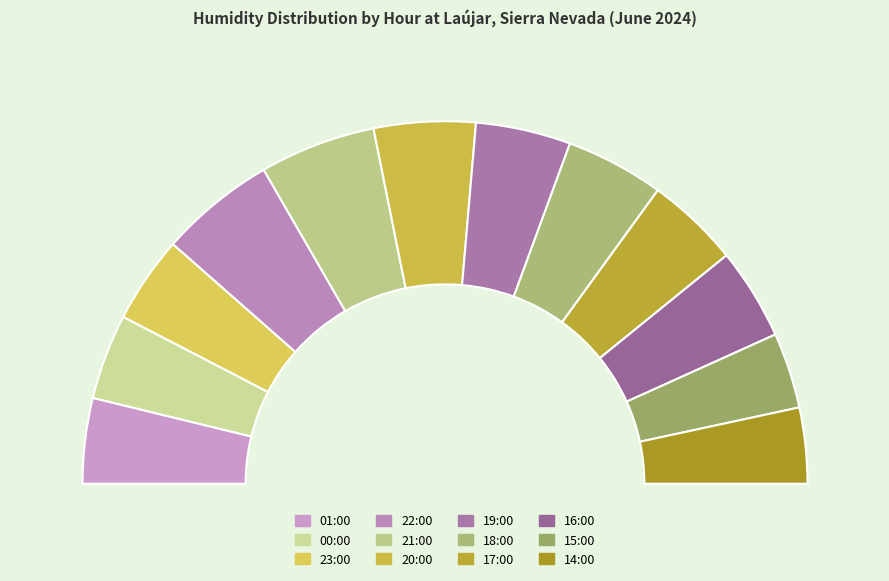

Does any single category account for the majority?

No